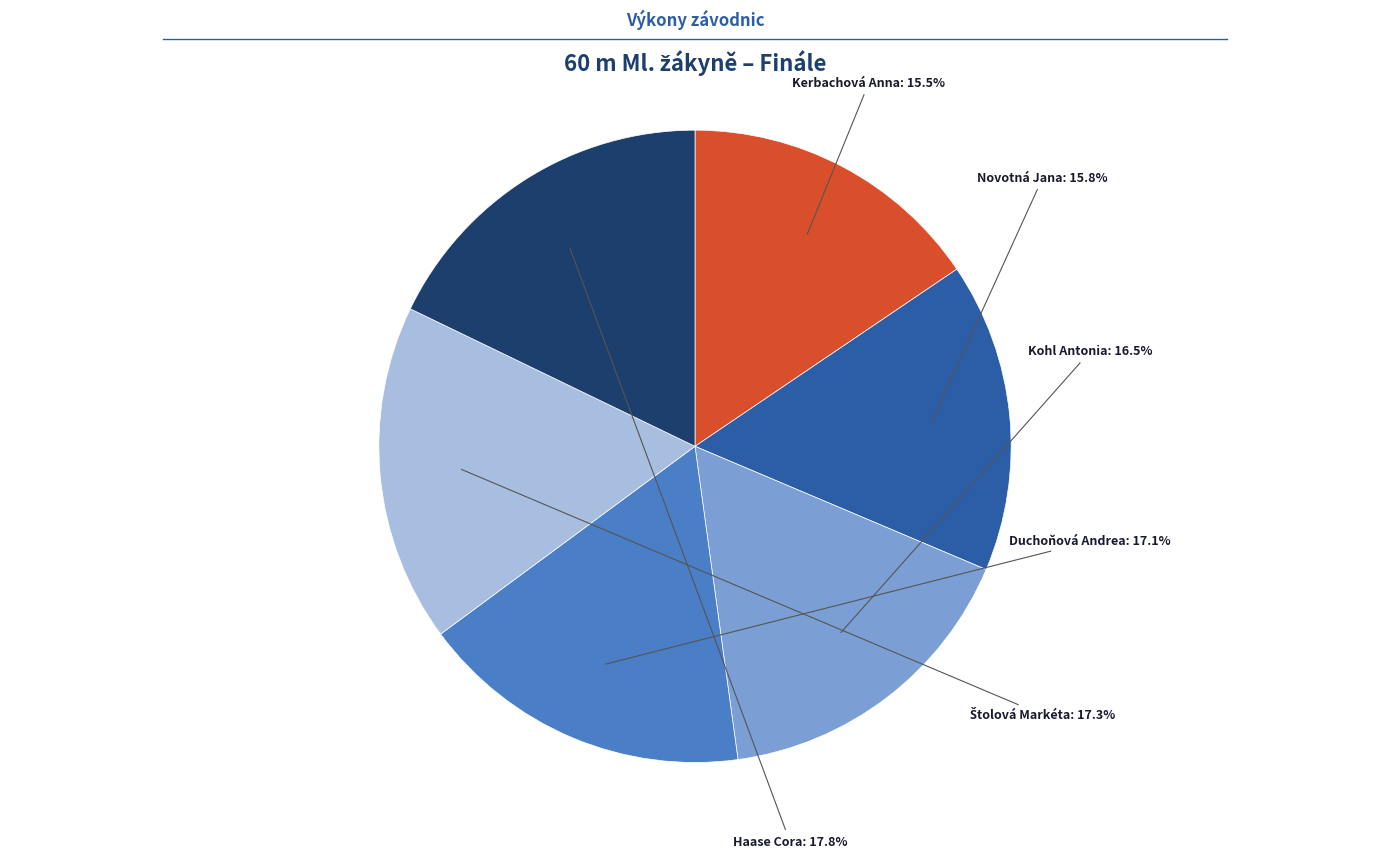

Is there a majority slice in this chart?

No